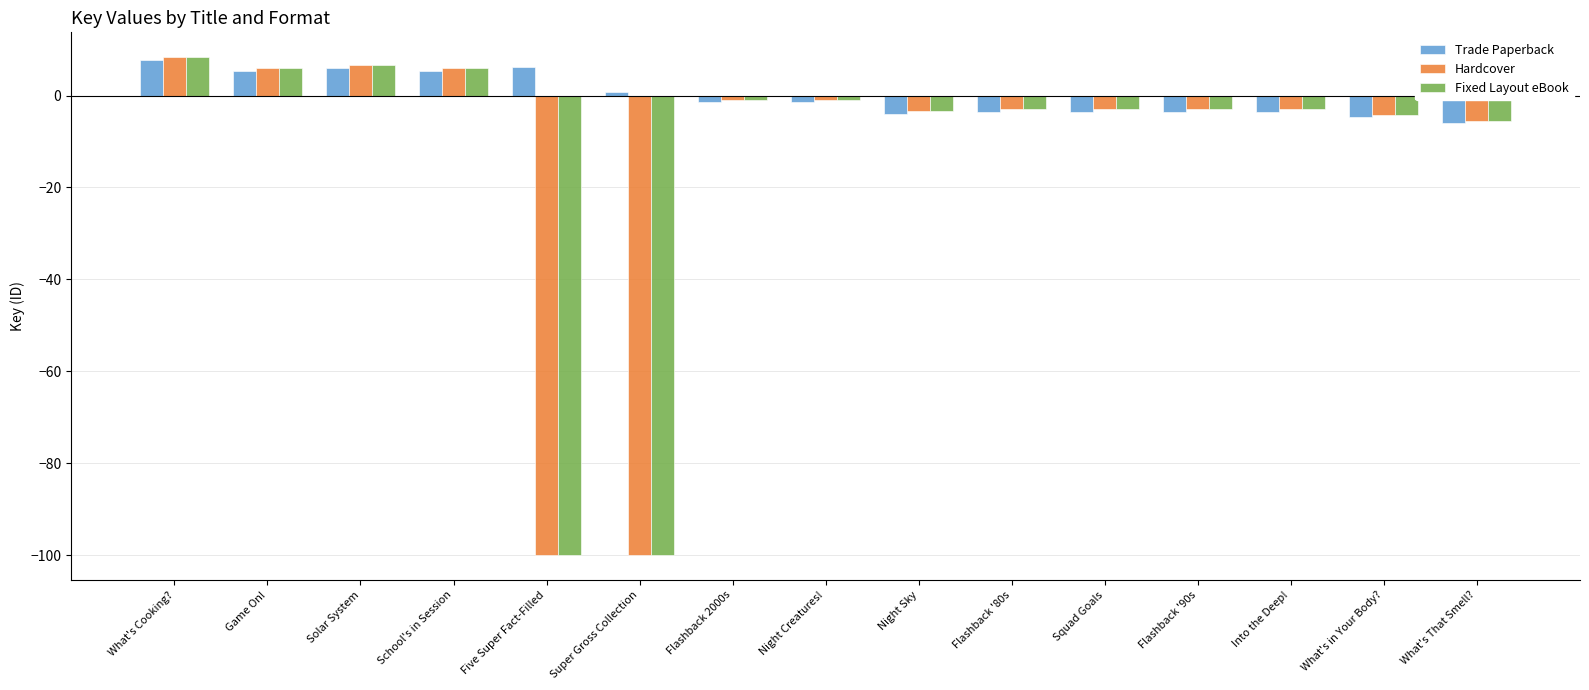

Are the bars grouped side by side (vs. stacked)?

Yes